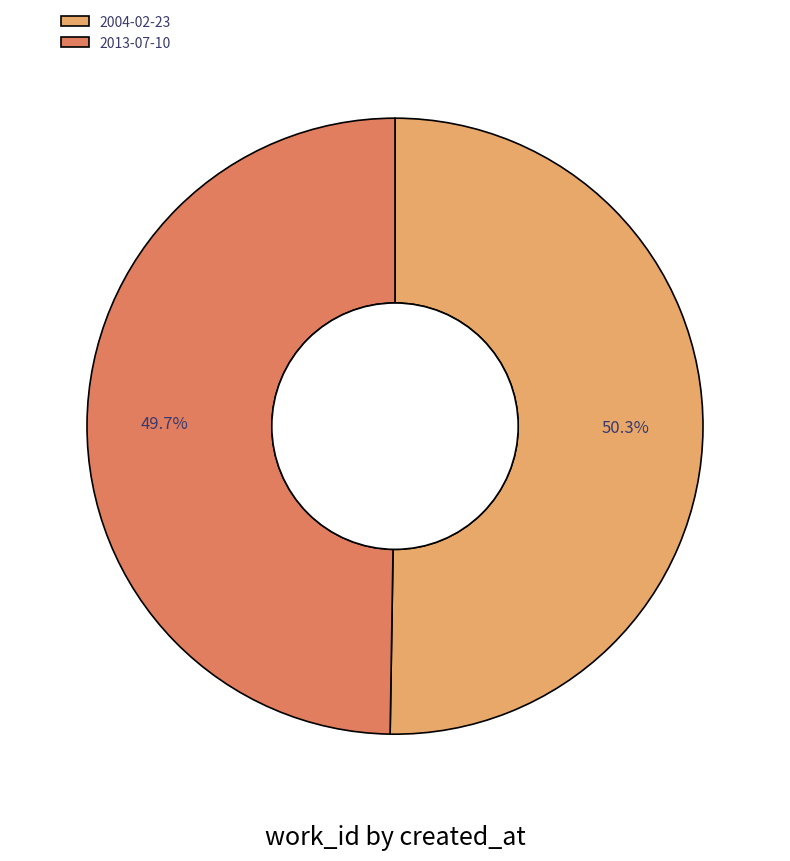

Count the number of slices in the pie.

2